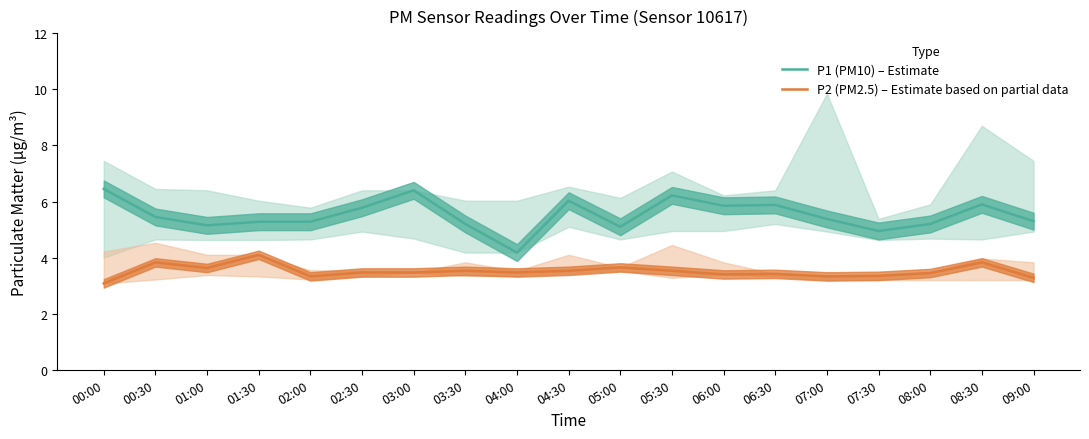

At 03:30, list the series in order from smallest to largest.

P2 (PM2.5) – Estimate based on partial data, P1 (PM10) – Estimate